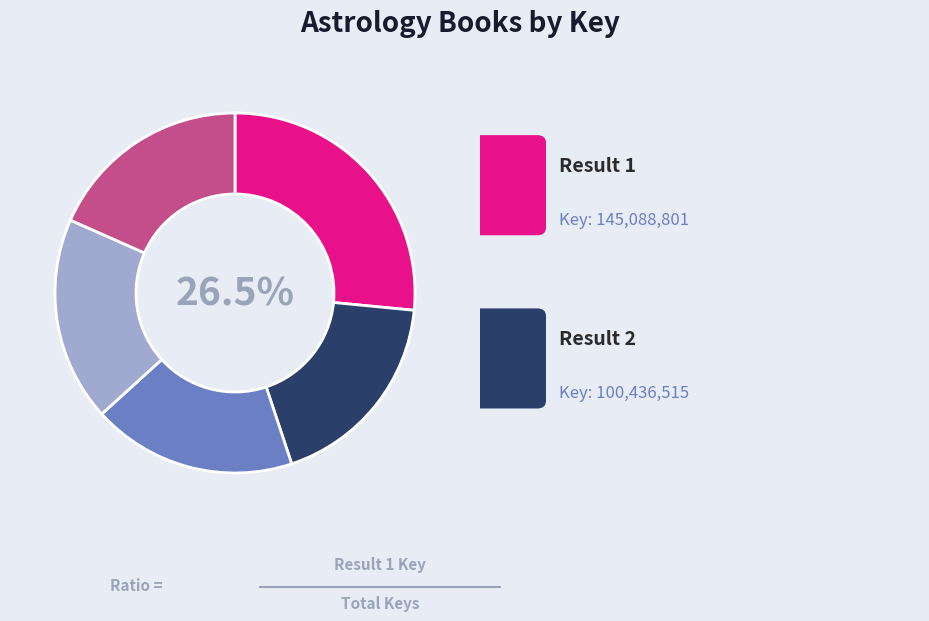

To the nearest percent, what is the difference between the largest and smallest slice percentages?

8%